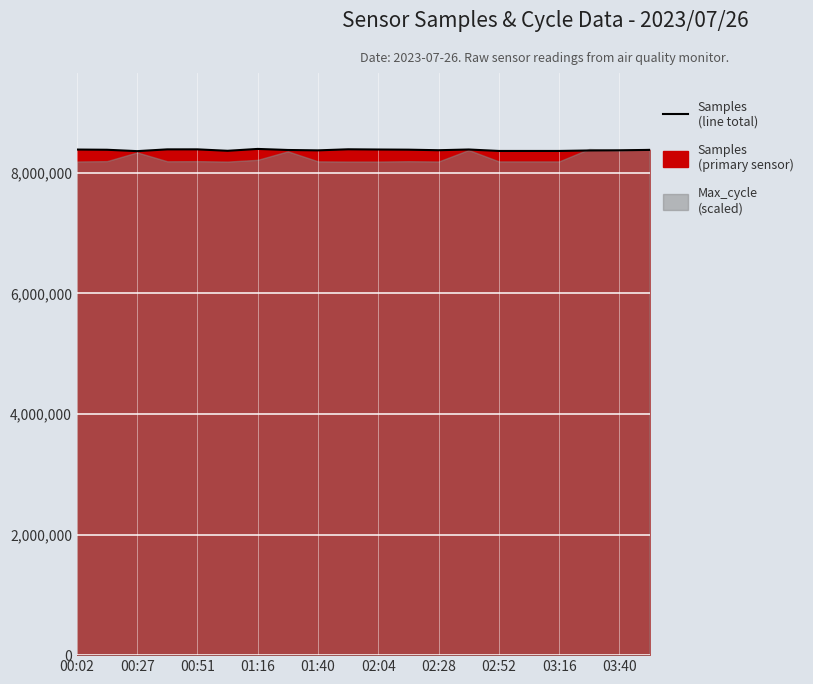

How many lines are shown in the chart?

1